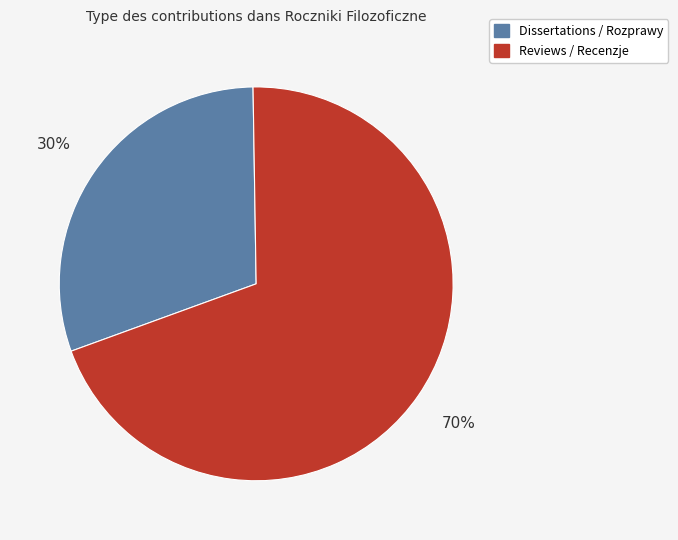

Do Reviews / Recenzje and Dissertations / Rozprawy together represent more than half of the pie?

Yes